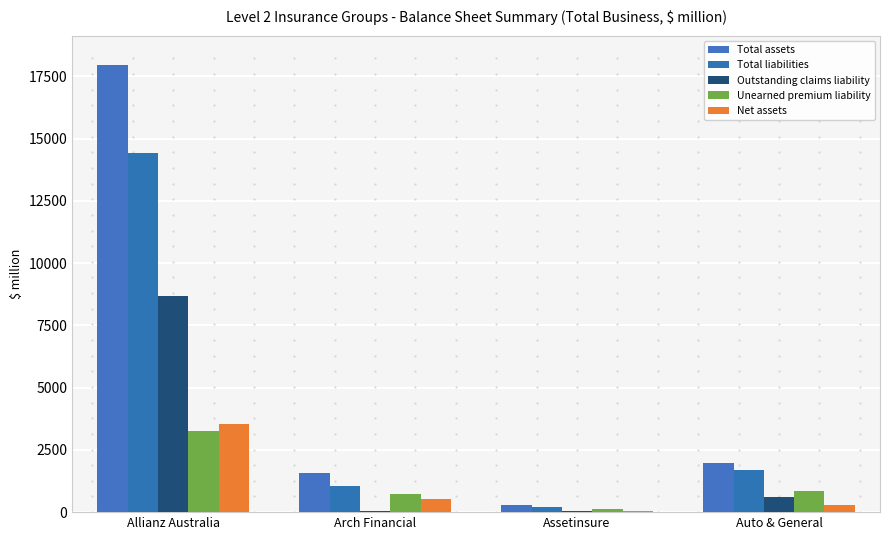

Reading left to right, list all the values displayed in this chart.

Total assets: 17949	1566	290	1991
Total liabilities: 14413	1031	226	1692
Outstanding claims liability: 8677	64	64	600
Unearned premium liability: 3278	732	111	856
Net assets: 3536	535	64	299